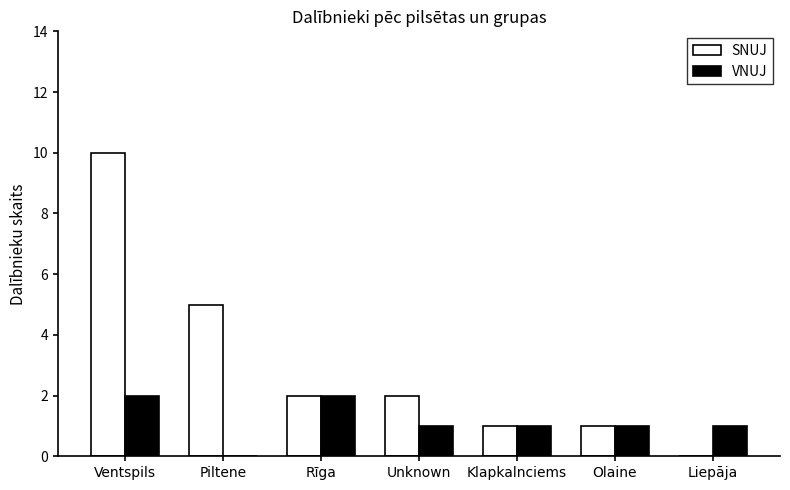

Are the bars grouped side by side (vs. stacked)?

Yes